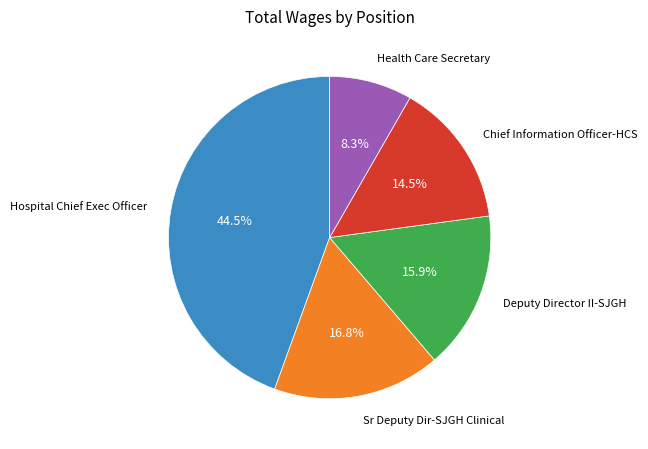

Rank the categories by value from highest to lowest.

Hospital Chief Exec Officer, Sr Deputy Dir-SJGH Clinical, Deputy Director II-SJGH, Chief Information Officer-HCS, Health Care Secretary